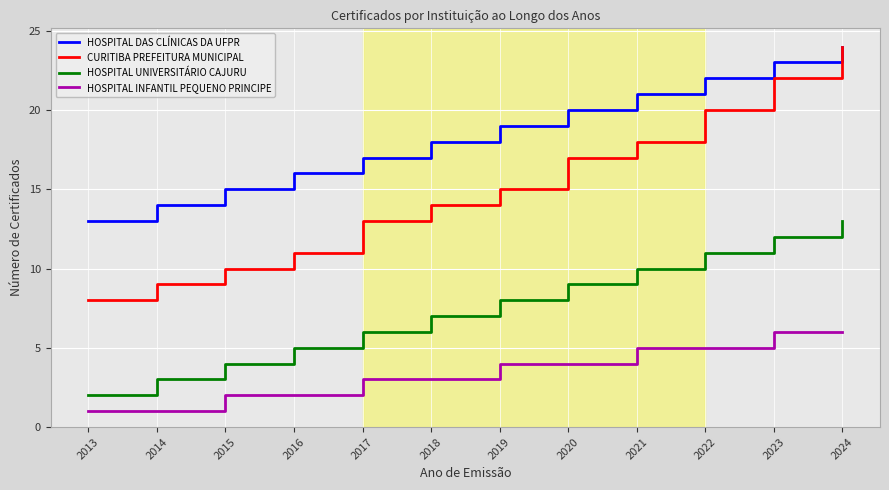

How many lines are shown in the chart?

4